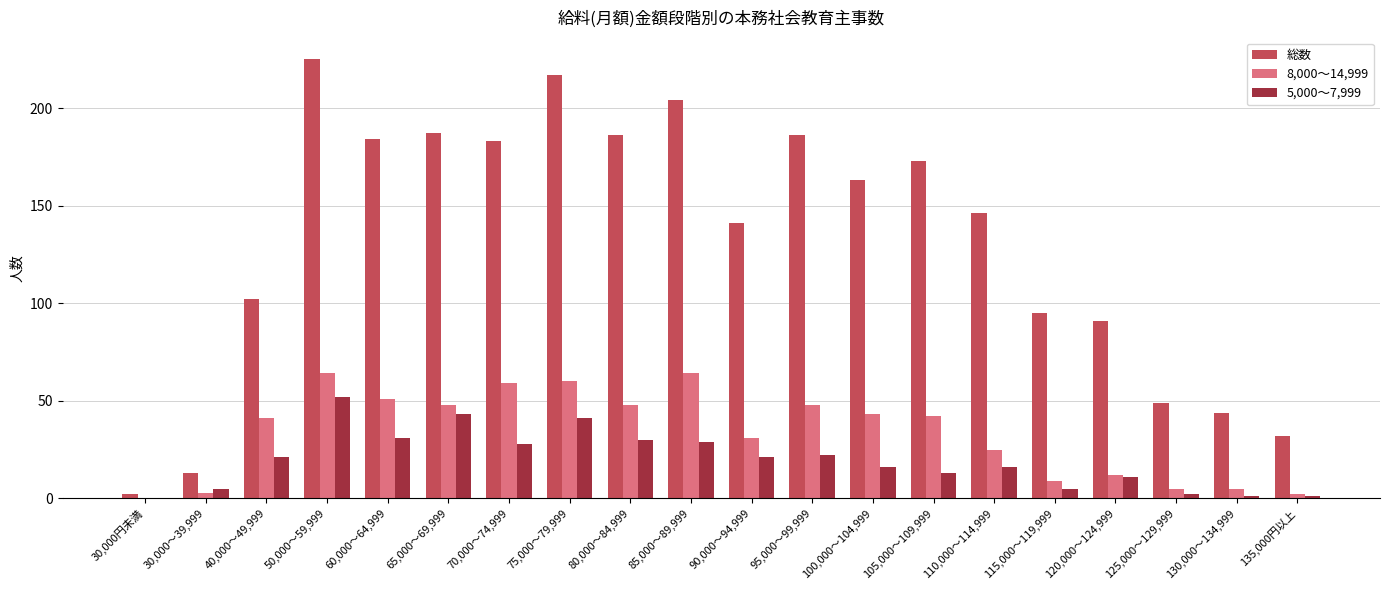

Are the bars grouped side by side (vs. stacked)?

Yes